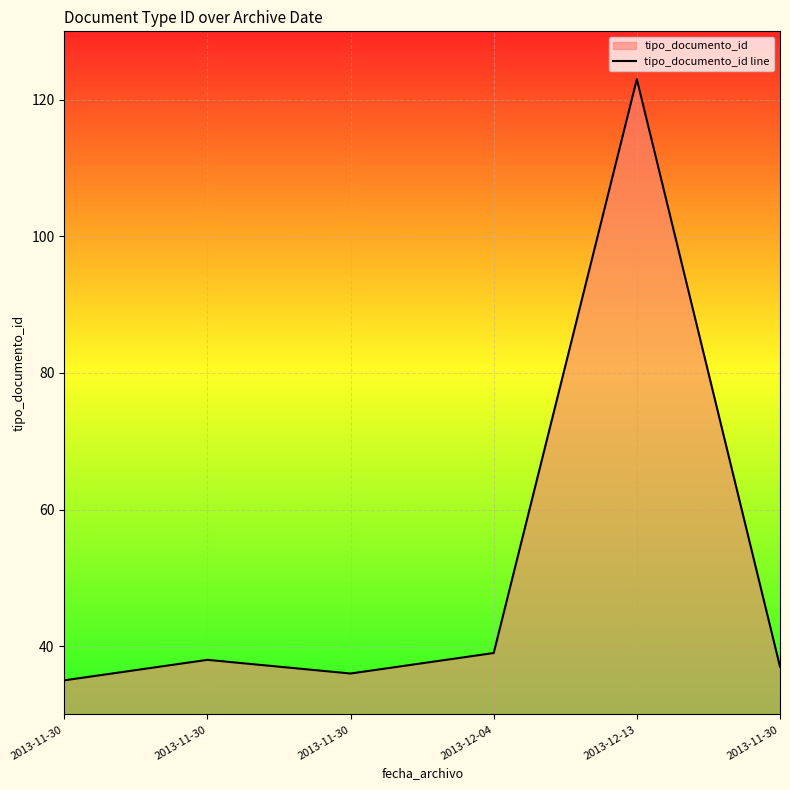

Reading left to right, what are all the values shown in this chart?

2013-11-30=35	2013-11-30=38	2013-11-30=36	2013-12-04=39	2013-12-13=123	2013-11-30=37